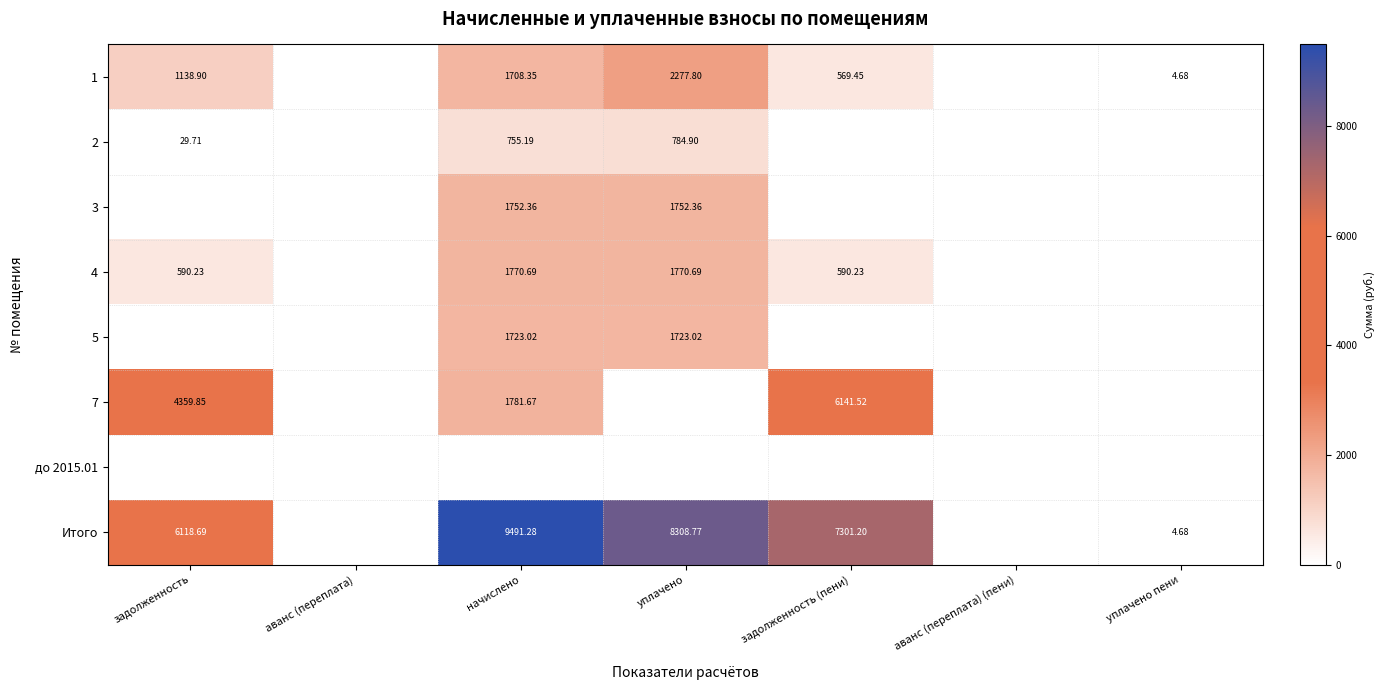

Which series has the largest range (max minus min)?

Итого